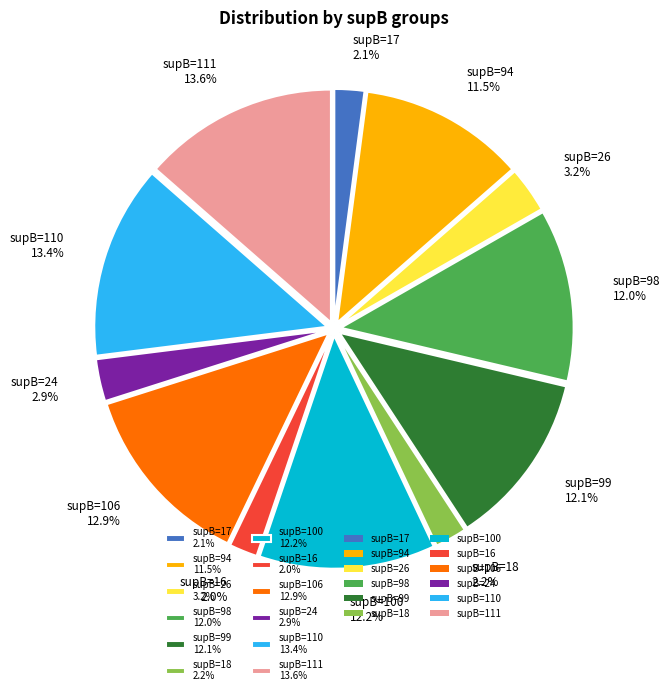

Does supB=98 12.0% represent more than half of the total?

No